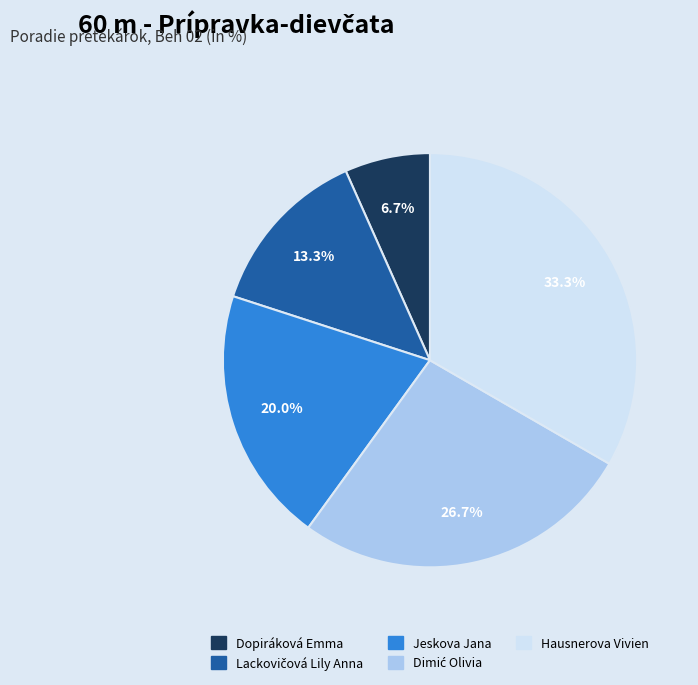

True or false: Jeskova Jana accounts for 20% of the total.

True